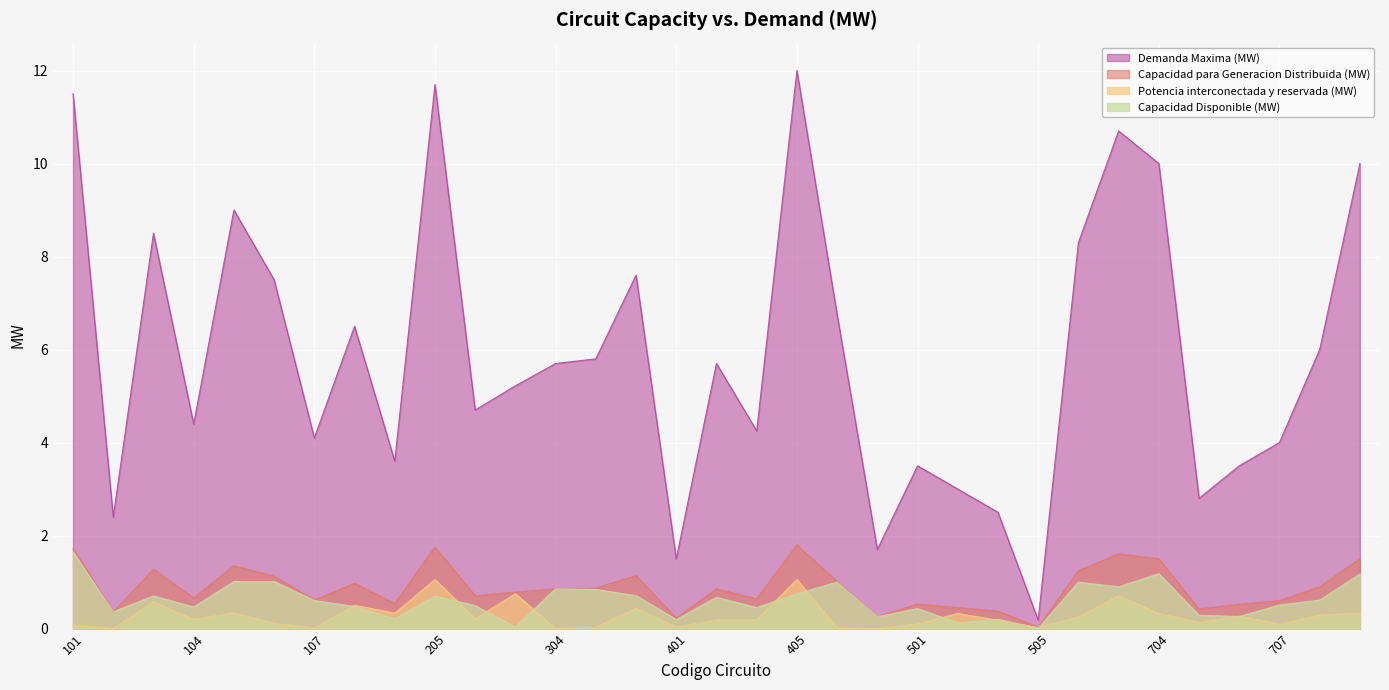

At which label is Capacidad para Generacion Distribuida (MW) closest to 0?

505